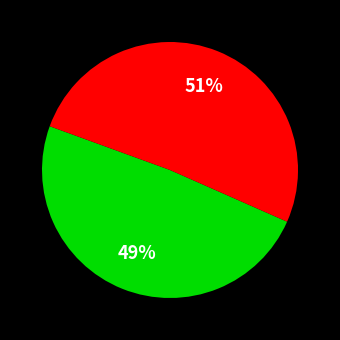

How many slices are in this pie chart?

2